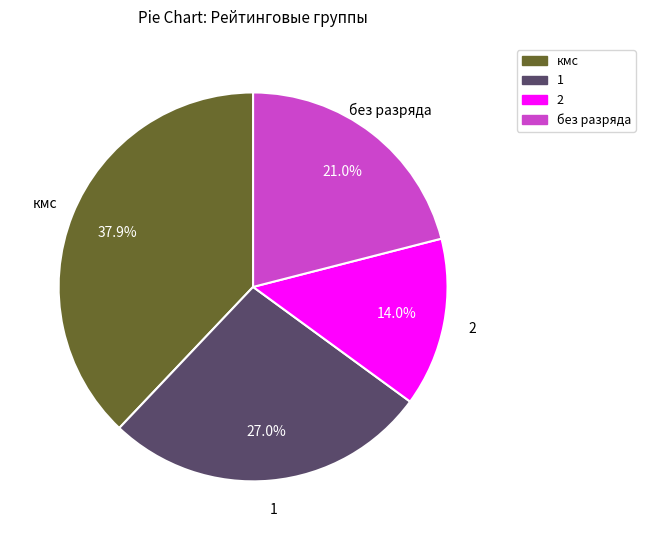

How many slices are in this pie chart?

4